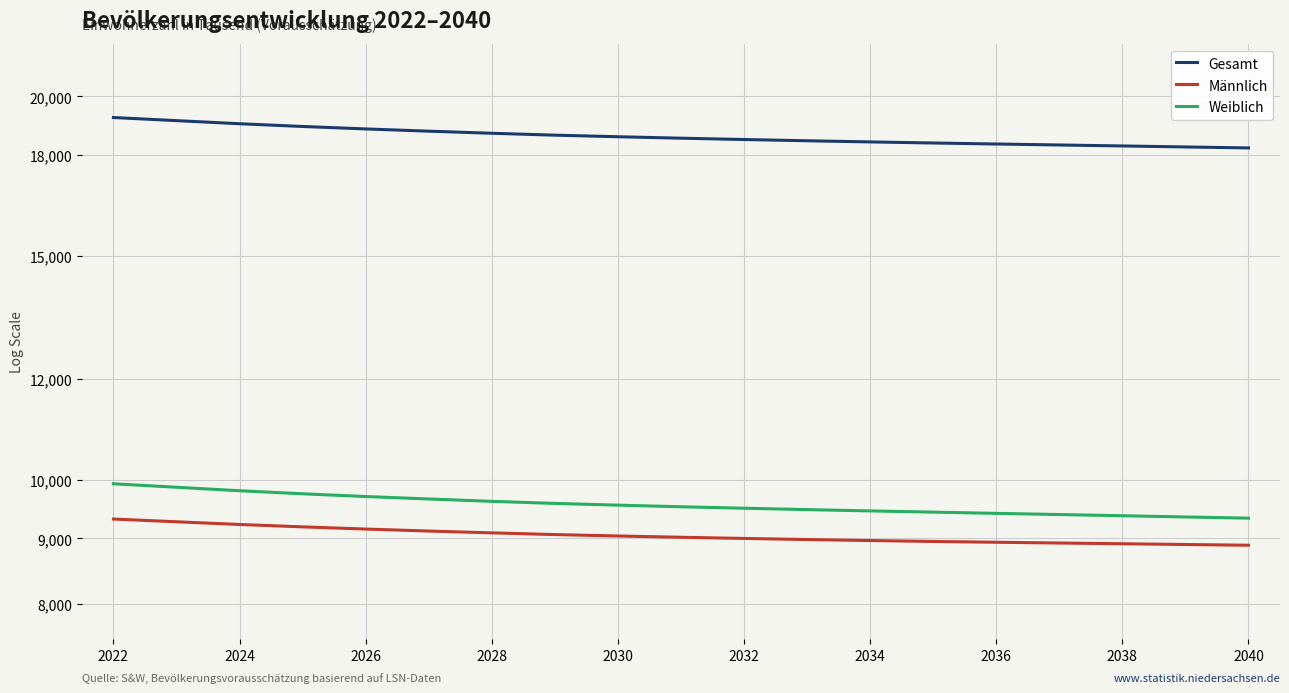

How many lines are shown in the chart?

3